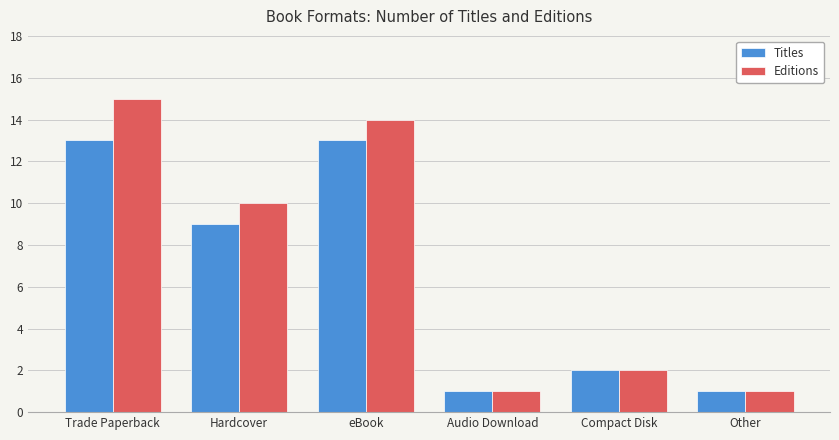

At how many categories does at least one series exceed 4?

3